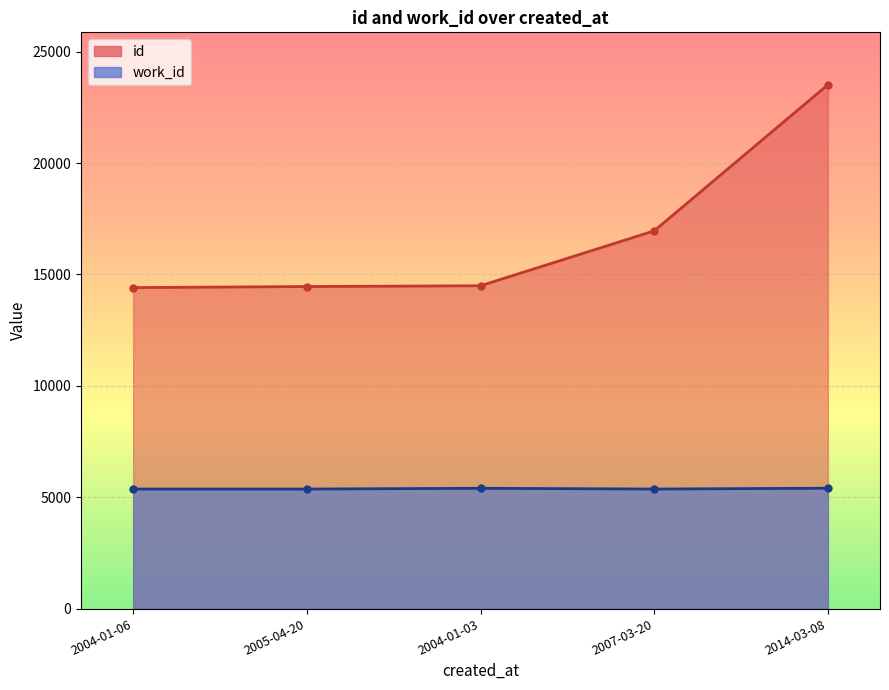

What position from the right is 2007-03-20?

2